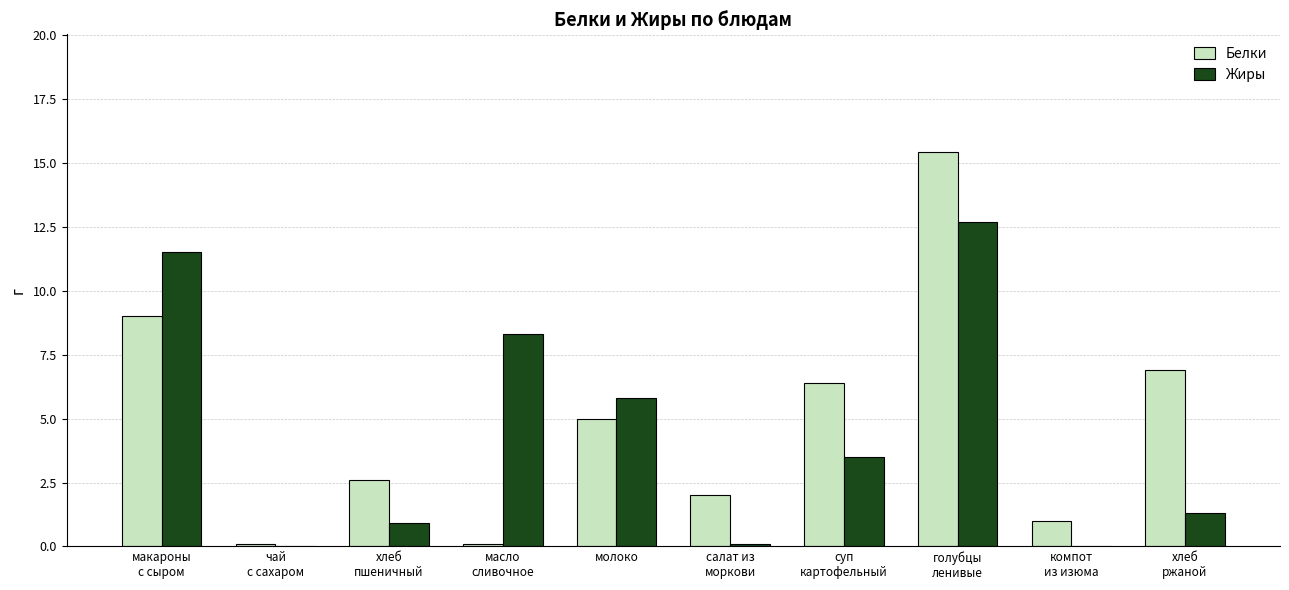

What is the maximum value for Жиры?

12.7